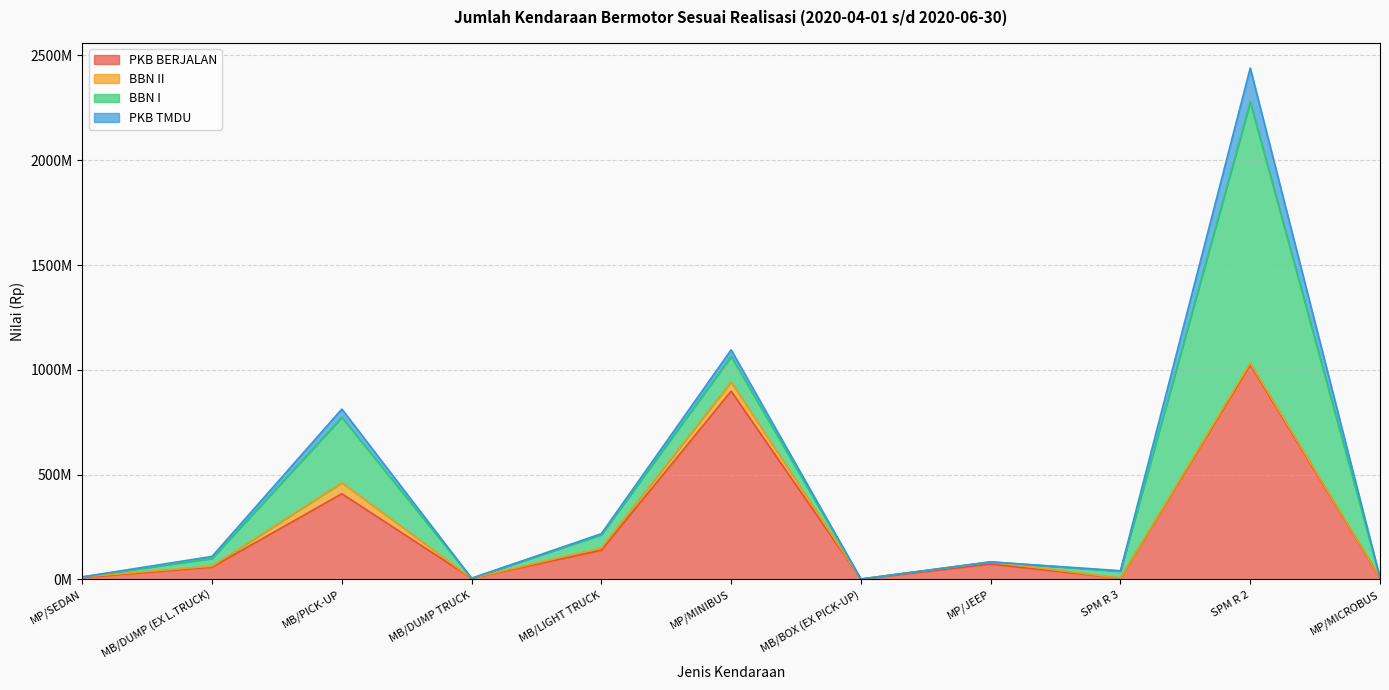

At how many categories does at least one series exceed 380007677?

3